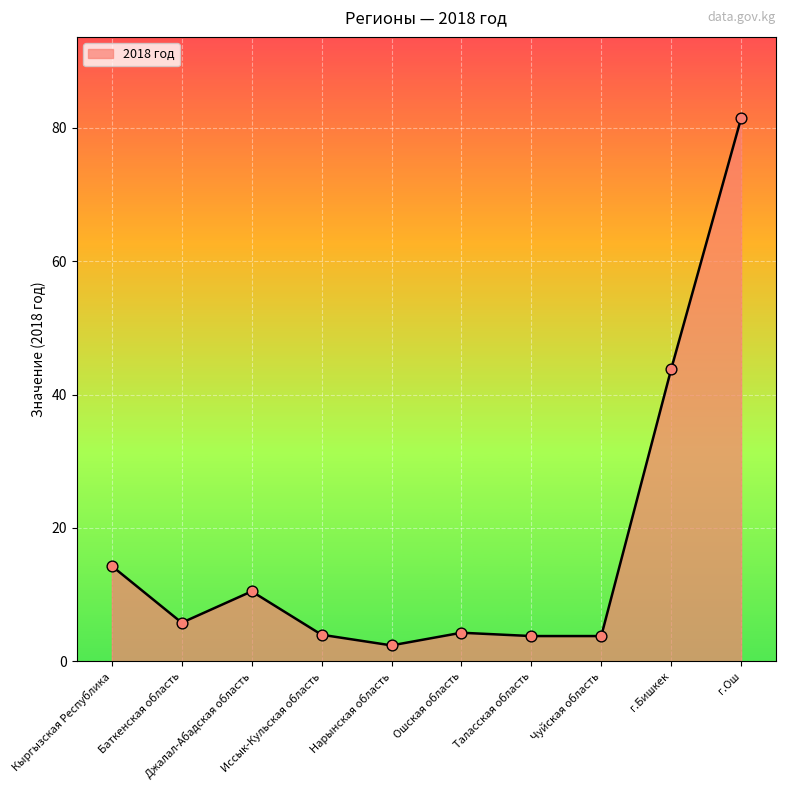

What is the change in value from Чуйская область to г.Ош?

+77.6